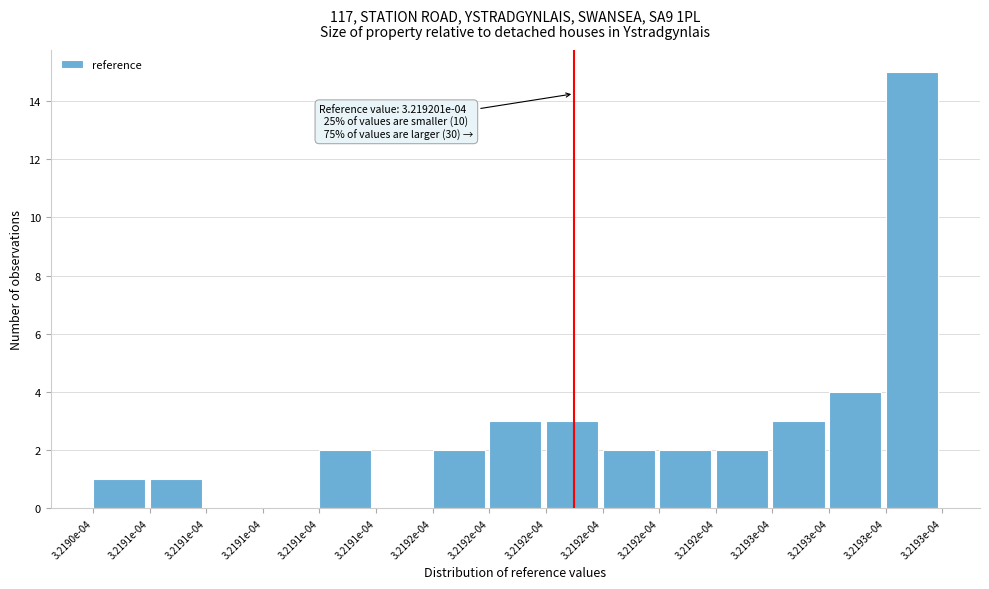

How many distinct data groups are displayed?

1